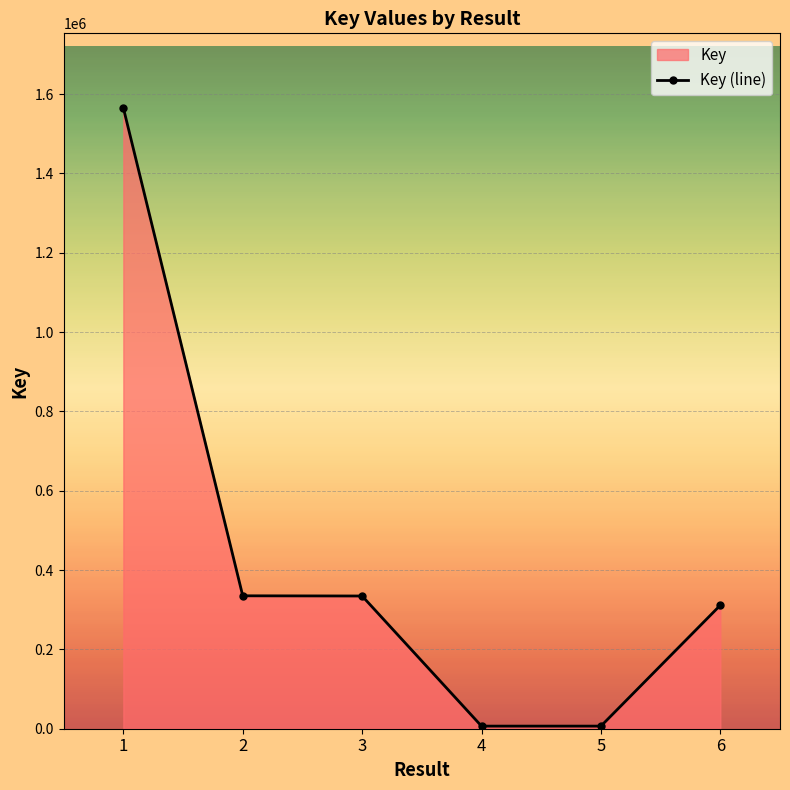

What is the sum of all values?

2559365